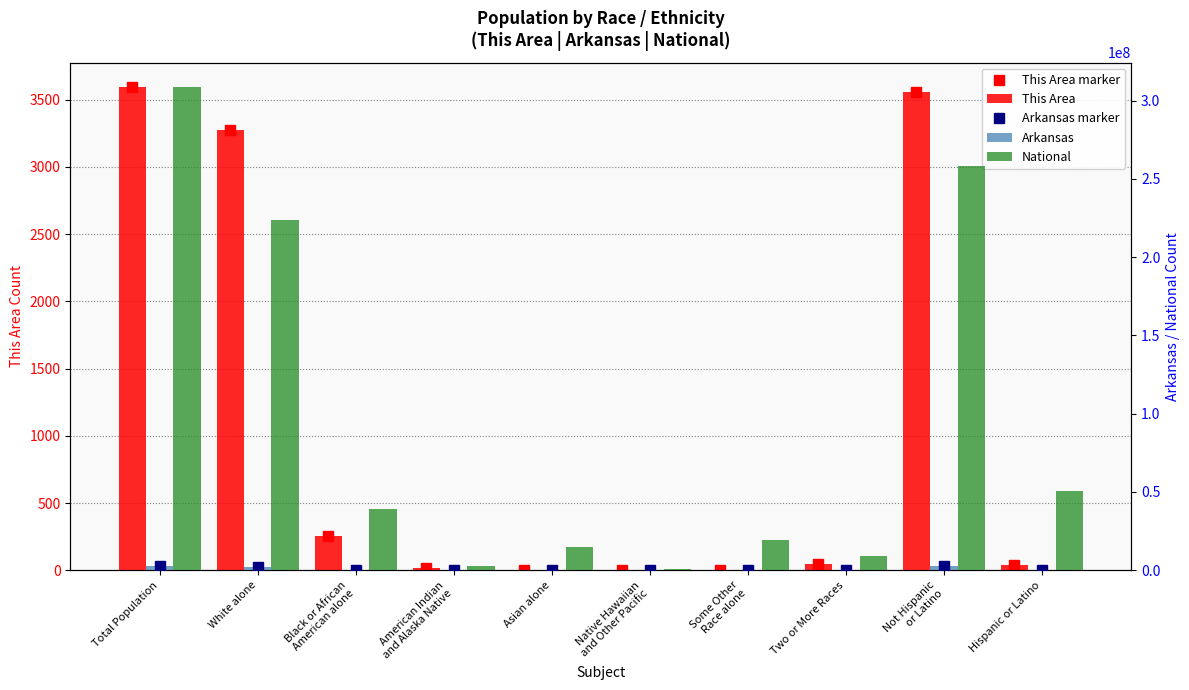

What is the label of the 1st bar from the left?

Total Population